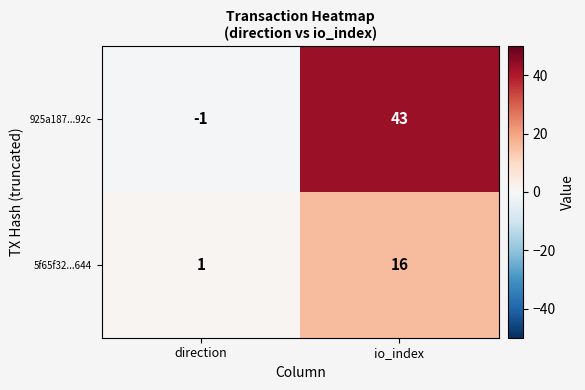

Rank the series at io_index from lowest to highest value.

5f65f32...644, 925a187...92c